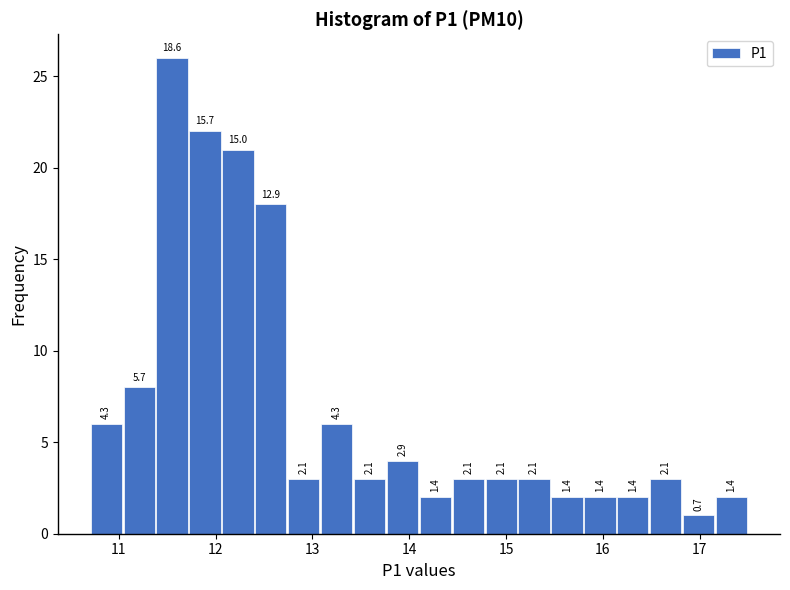

Around what value on the x-axis is the tallest bar? Give the approximate position of its centre, as read against the axis.

11.6